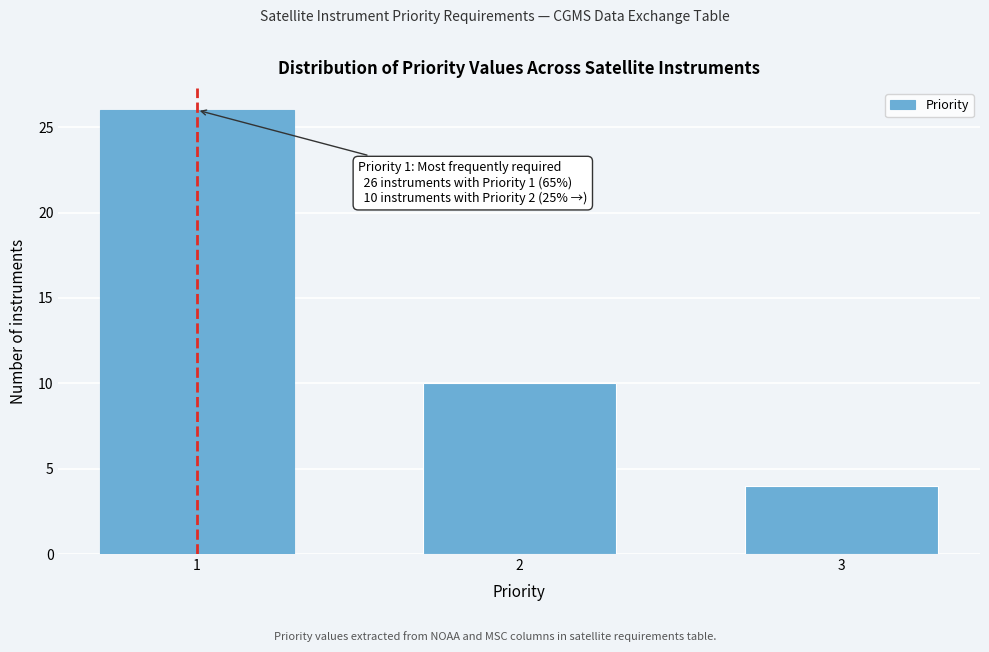

Reading left to right, list all the values displayed in this chart.

1=26	2=10	3=4